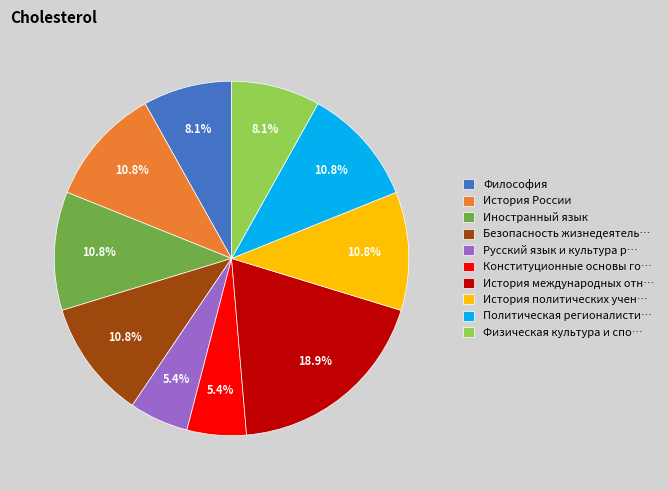

How many segments does this pie chart have?

10